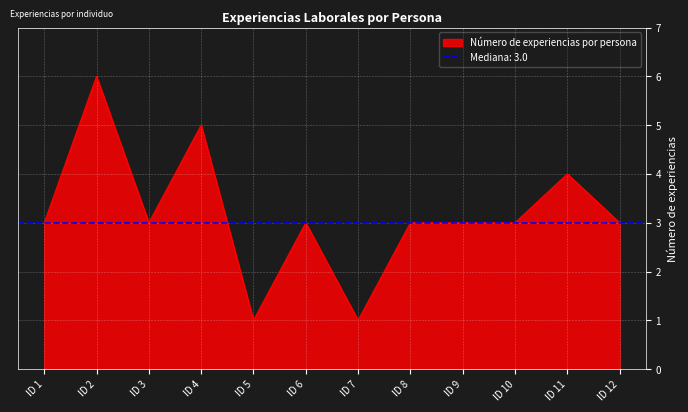

Read the value at ID 3.

3